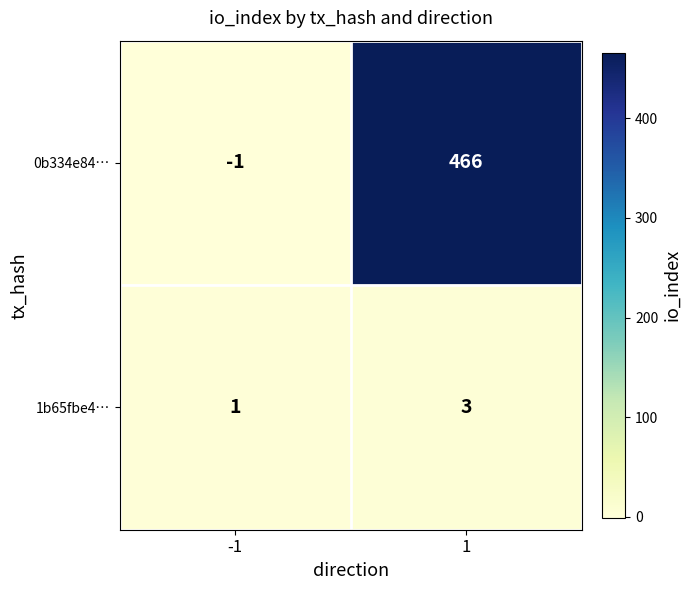

The 1b65fbe4… series shows 5 at 1. True or false?

False